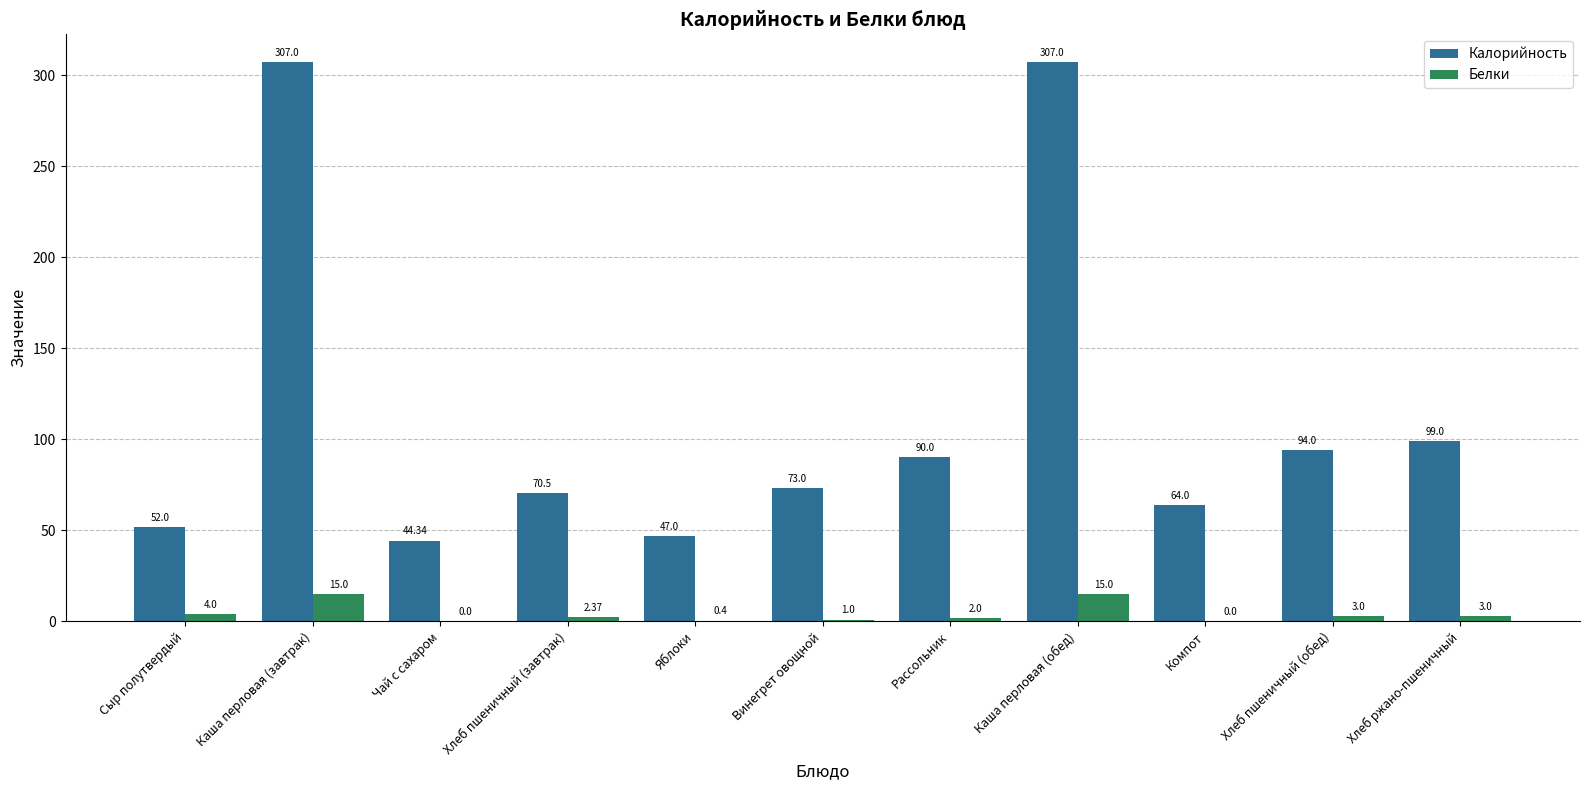

What is the sum of the Белки values at Винегрет овощной and Каша перловая (завтрак)?

16.0